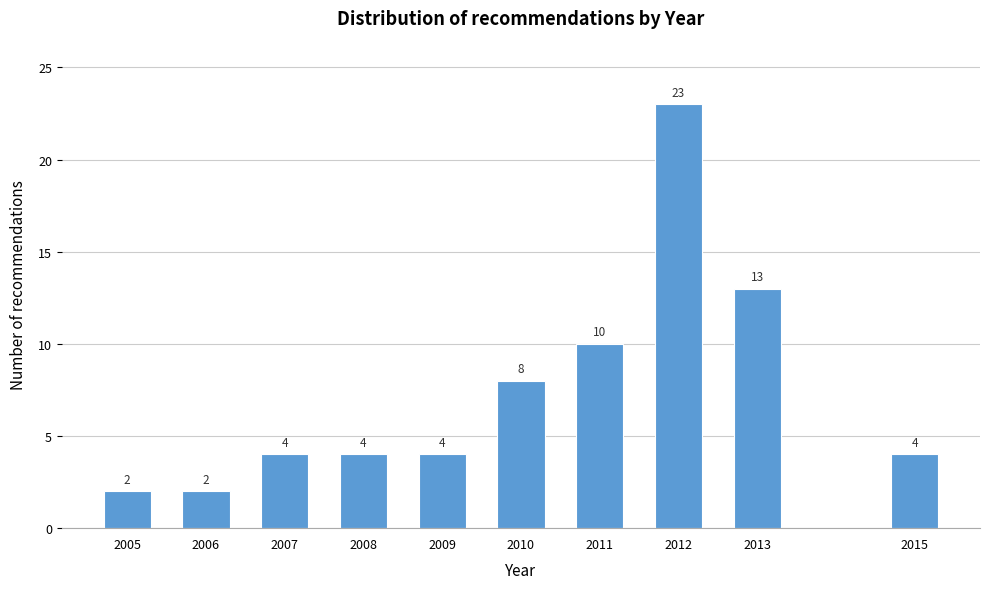

Reading right to left, transcribe all the data shown in this chart.

4	13	23	10	8	4	4	4	2	2